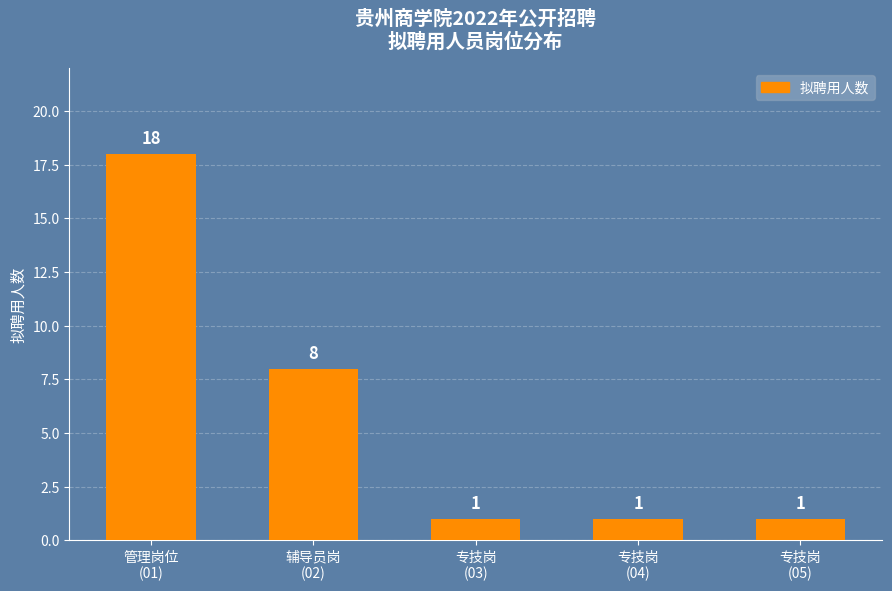

Reading left to right, what are all the values shown in this chart?

管理岗位
(01)=18	辅导员岗
(02)=8	专技岗
(03)=1	专技岗
(04)=1	专技岗
(05)=1